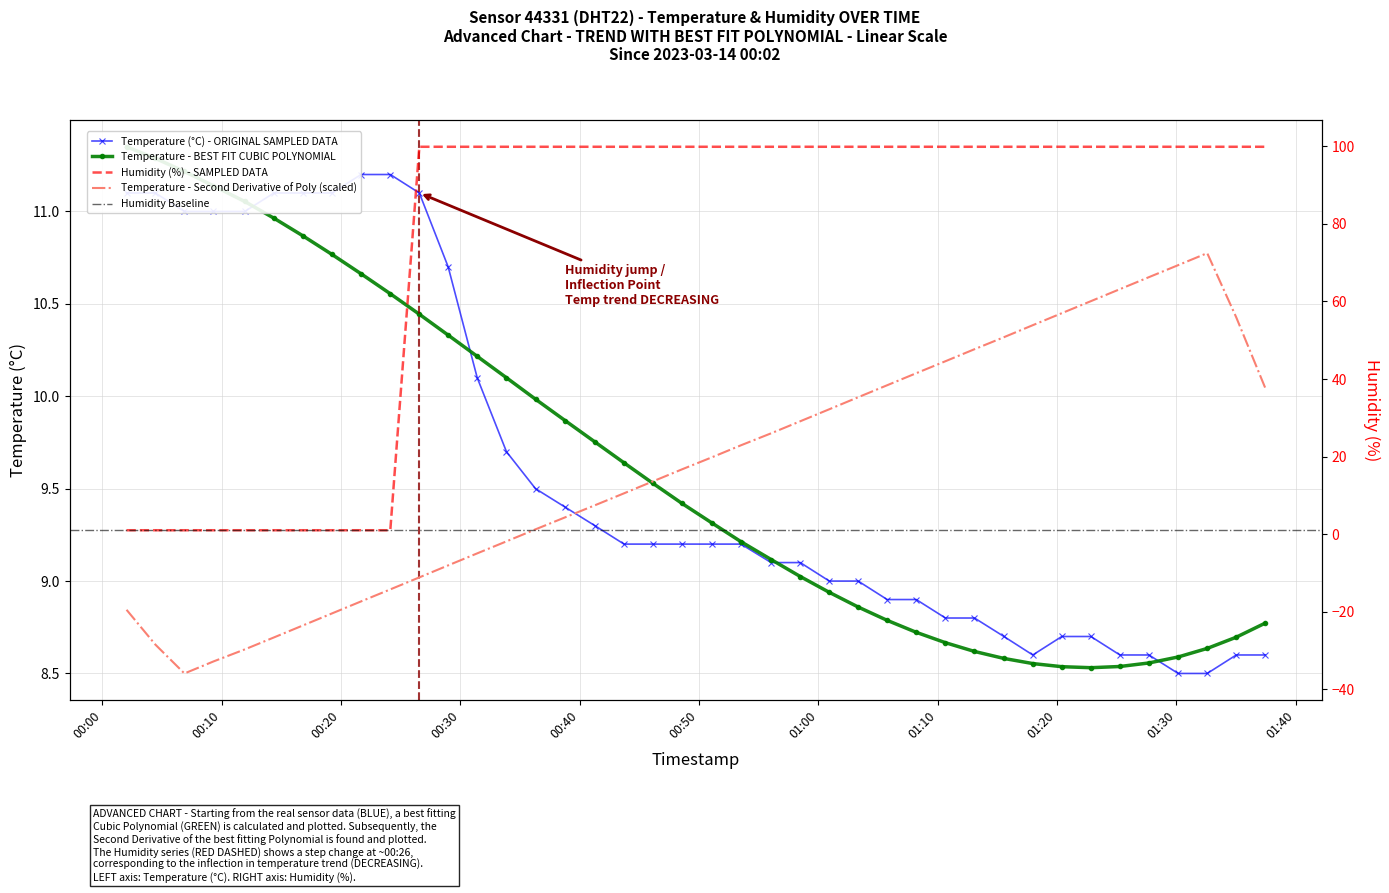

The humidity series shows 99.9 at 2023-03-14T01:17:58. True or false?

True